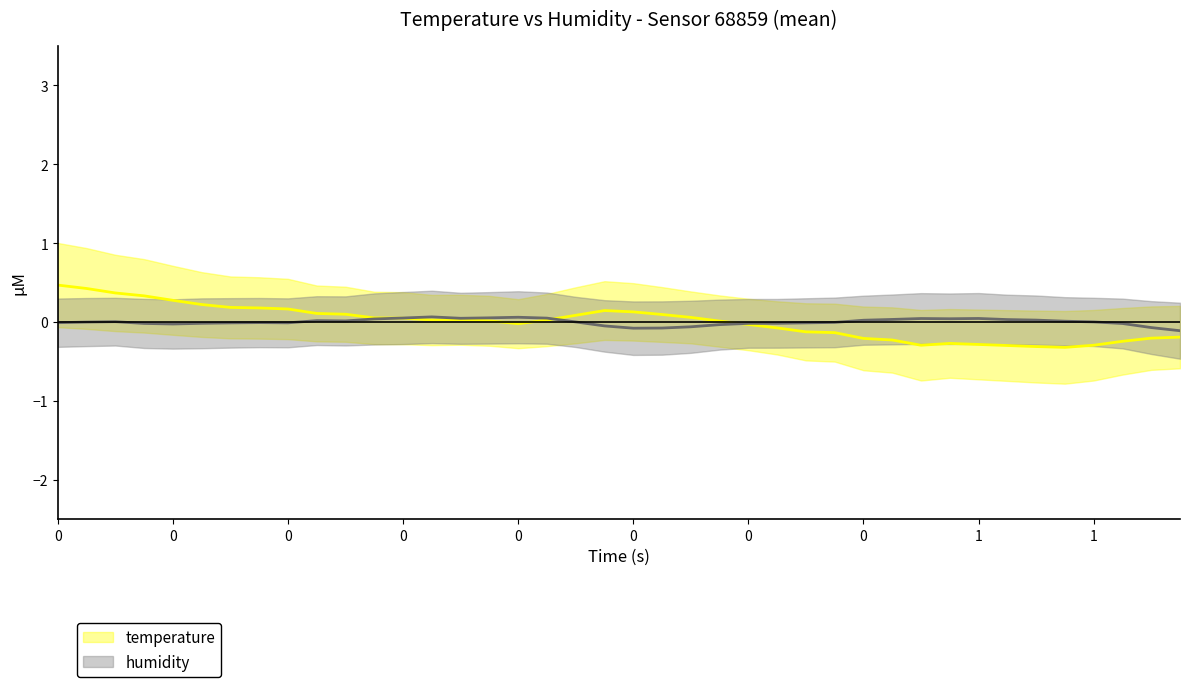

Between which two adjacent categories do humidity_line and temperature_line first intersect?

11 and 12